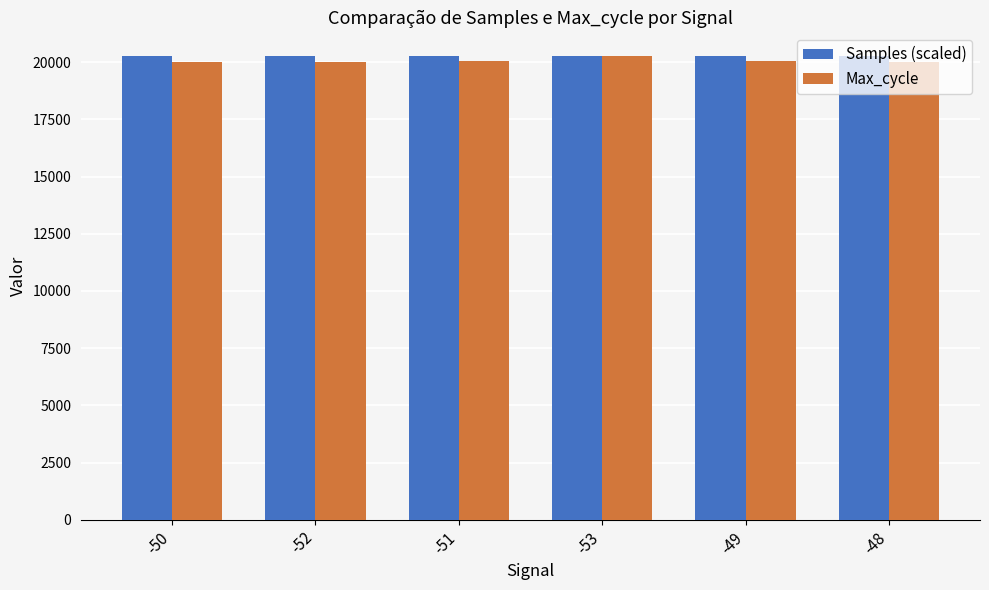

What is the spread (max minus min) of values at -51?

251.9